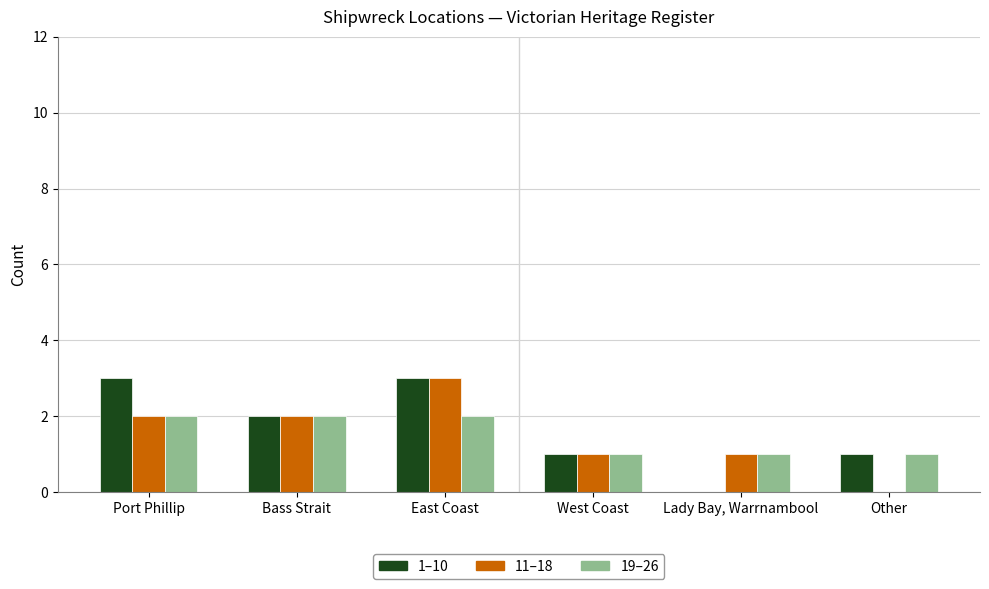

What is the average value of the 19–26 series?

2